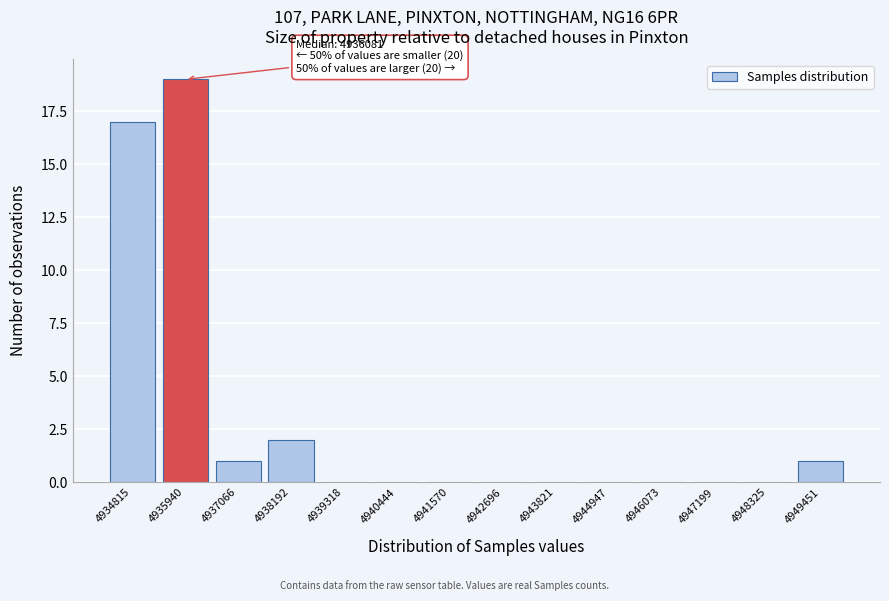

Reading right to left, extract all data points from this chart.

4949451=1	4948325=0	4947199=0	4946073=0	4944947=0	4943821=0	4942696=0	4941570=0	4940444=0	4939318=0	4938192=2	4937066=1	4935940=19	4934815=17